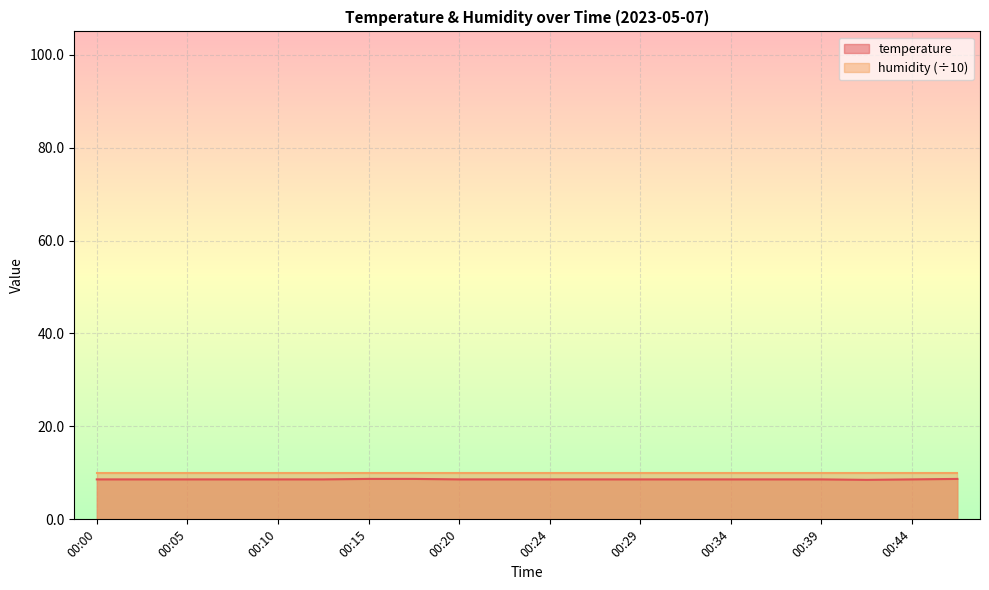

Reading right to left, transcribe all the data shown in this chart.

8.7	8.6	8.5	8.6	8.6	8.6	8.6	8.6	8.6	8.6	8.6	8.6	8.7	8.7	8.6	8.6	8.6	8.6	8.6	8.6